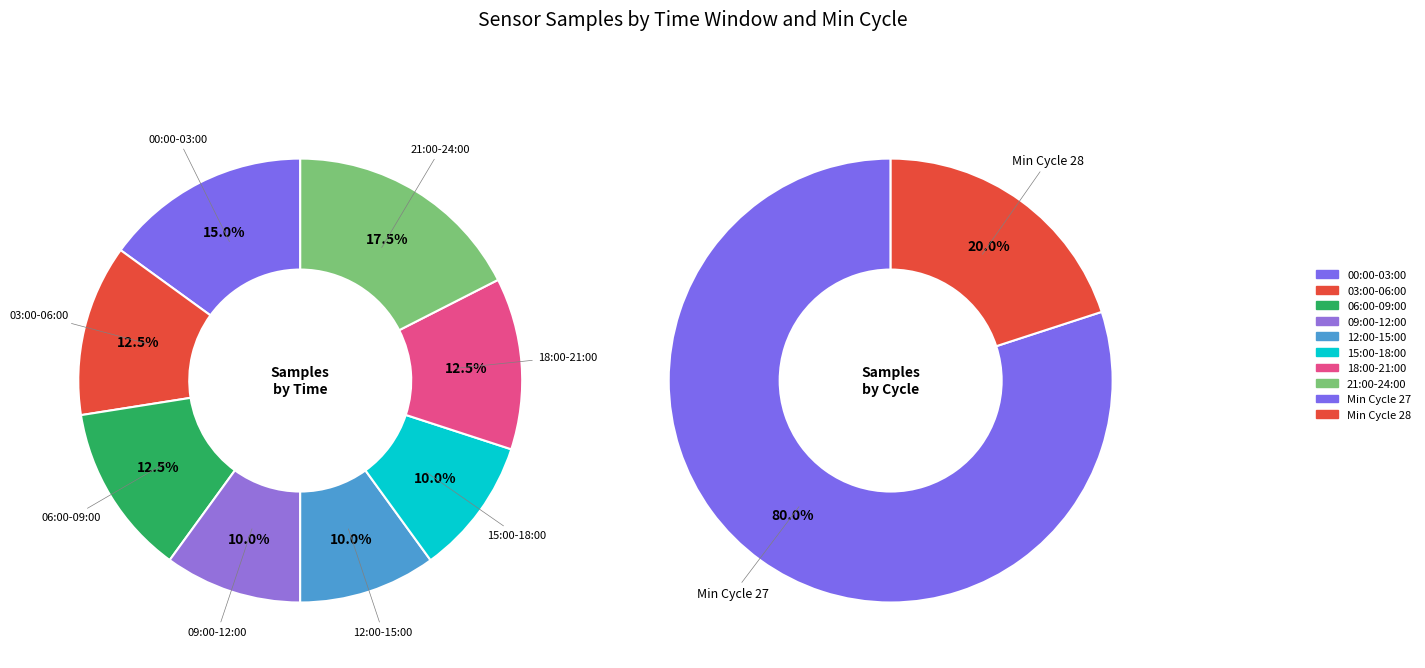

Is 28 the majority of the pie?

No